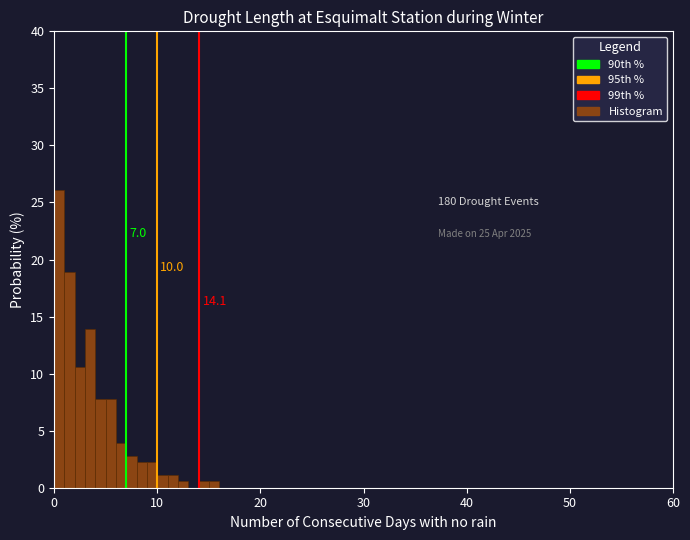

Read against the x-axis, roughly where is the centre of the tallest bar?

1